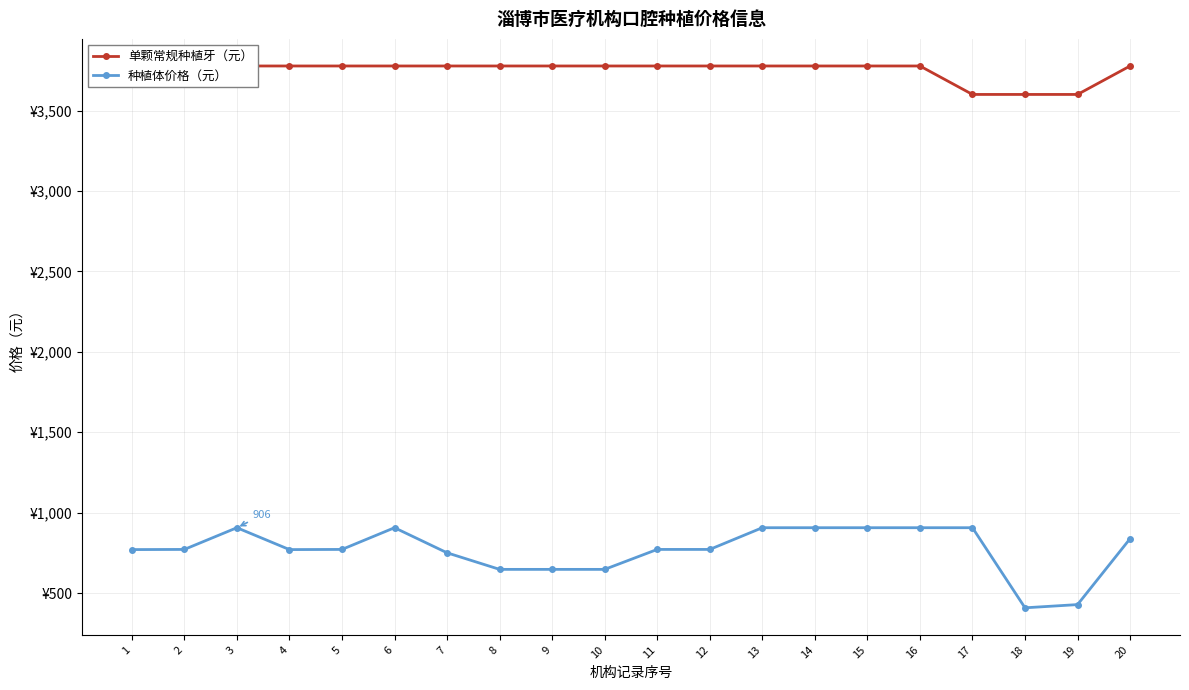

Which series has the largest total across all categories?

单颗常规种植牙（元）